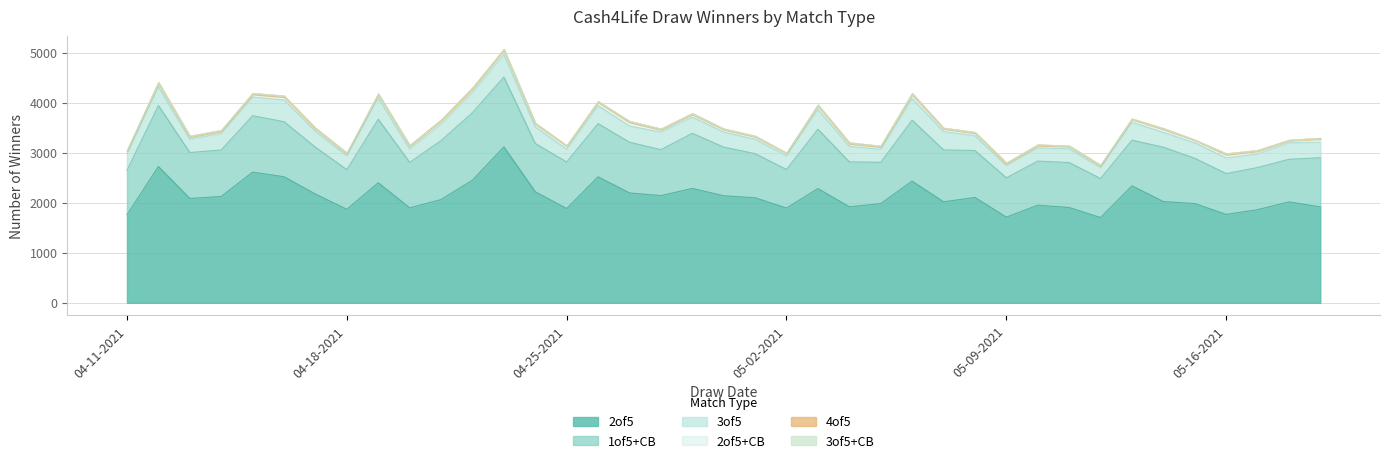

What is the total value across all series at 05-11-2021?

3140